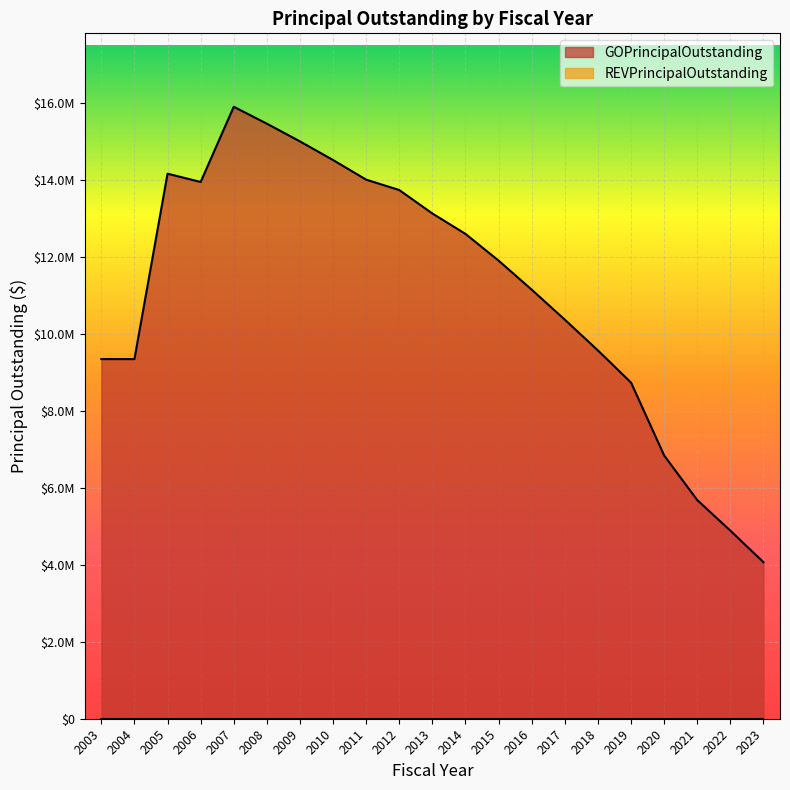

What is the difference between the values at 2004 and 2012?

4395000